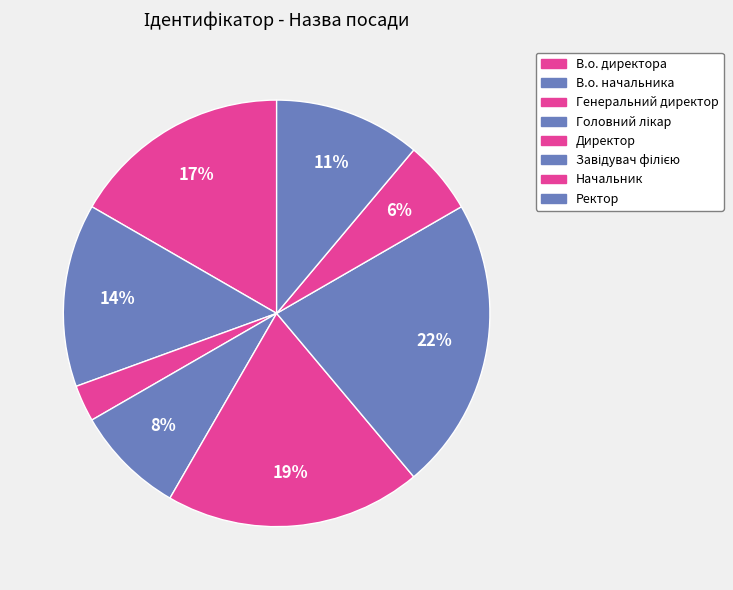

How many slices are in this pie chart?

8